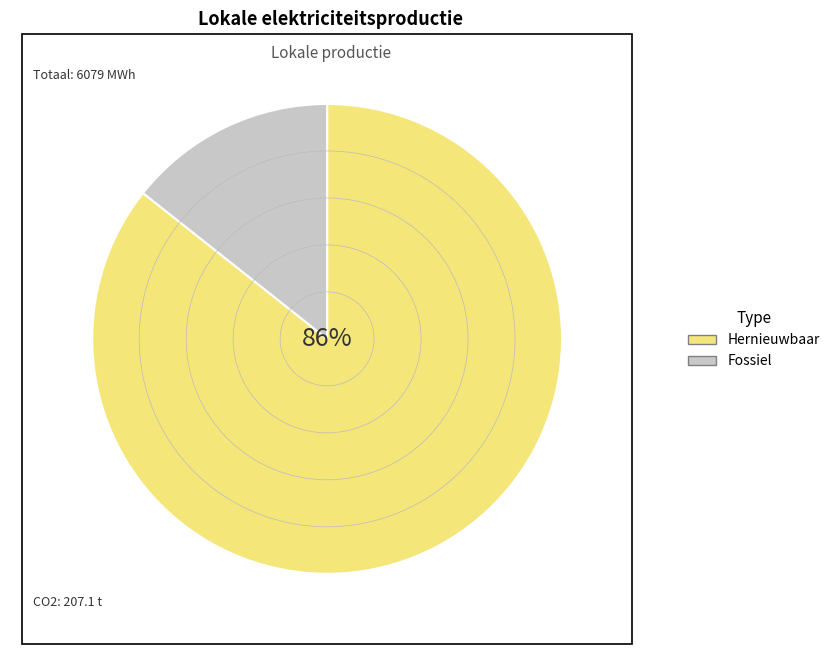

Is it true that Fossiel is 14% of the pie?

True